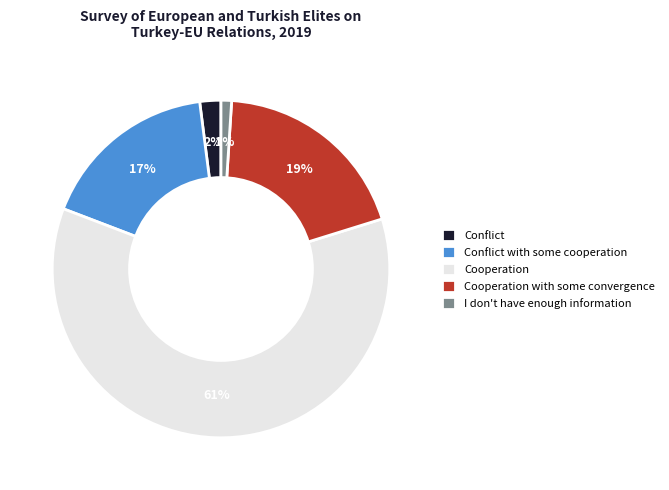

To the nearest percent, what is the combined percentage of Cooperation and Conflict with some cooperation?

78%